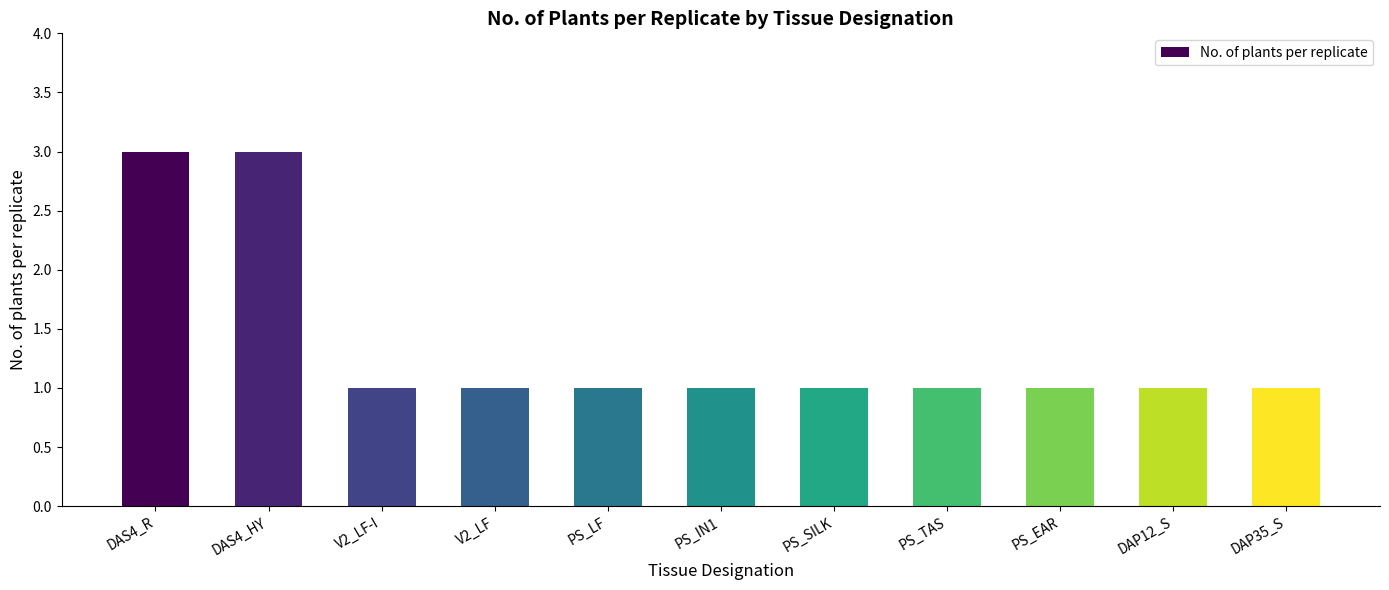

Are the bars horizontal?

No